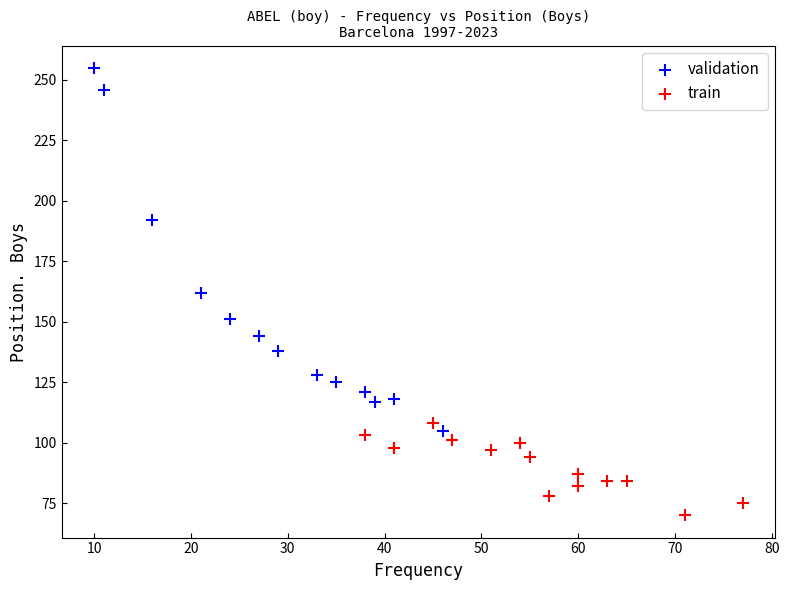

Which series reaches the maximum Y coordinate?

validation